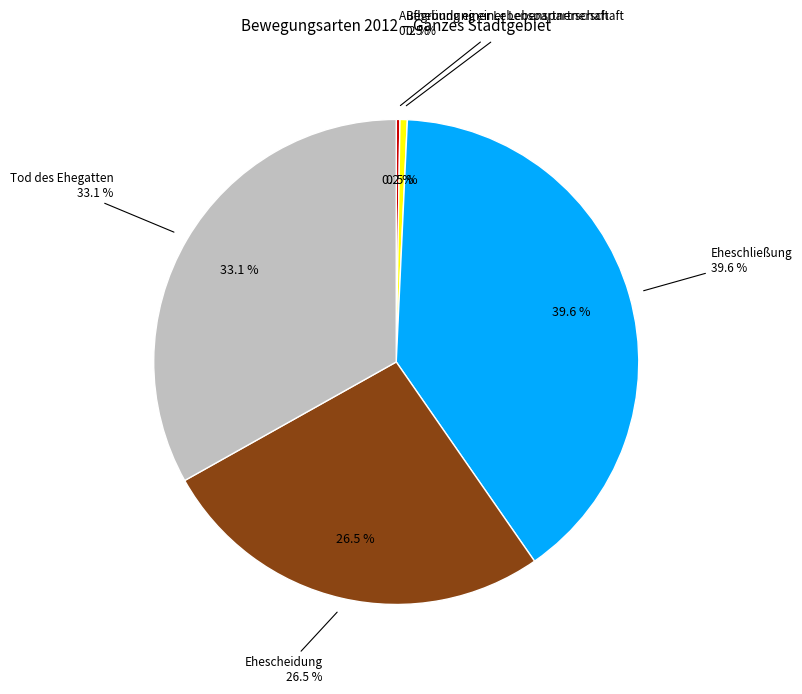

How much of the chart is everything except Tod des Ehegatten?

66.9%